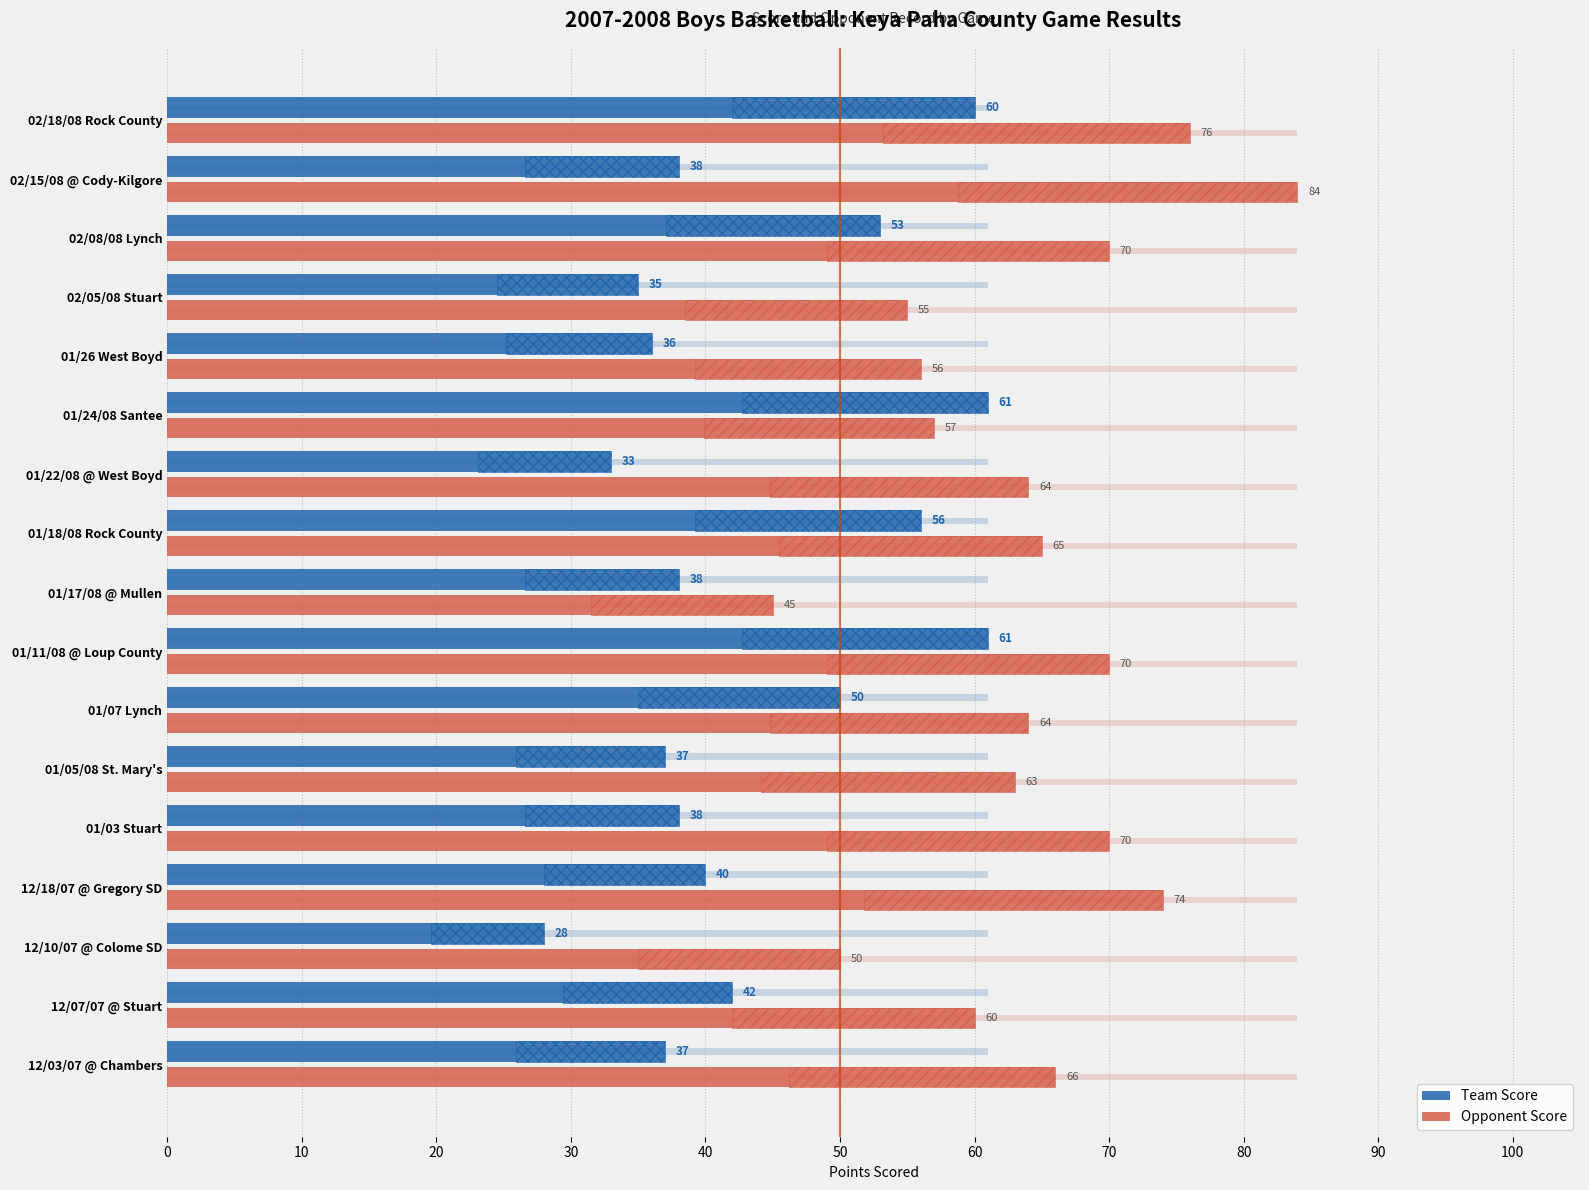

What is the difference between the maximum and minimum values in the Opponent Score series?

39